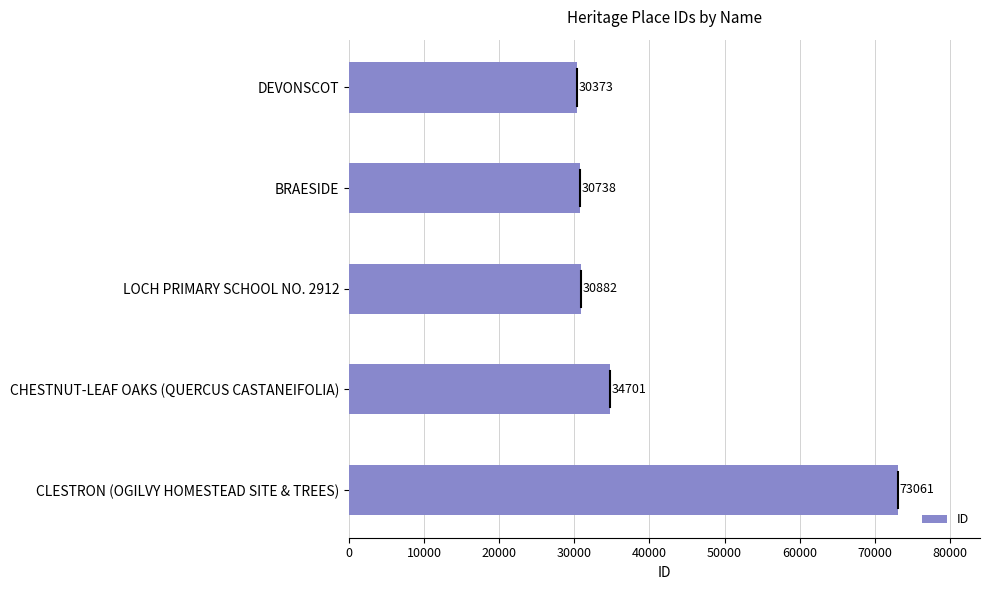

What is the average value?

39951